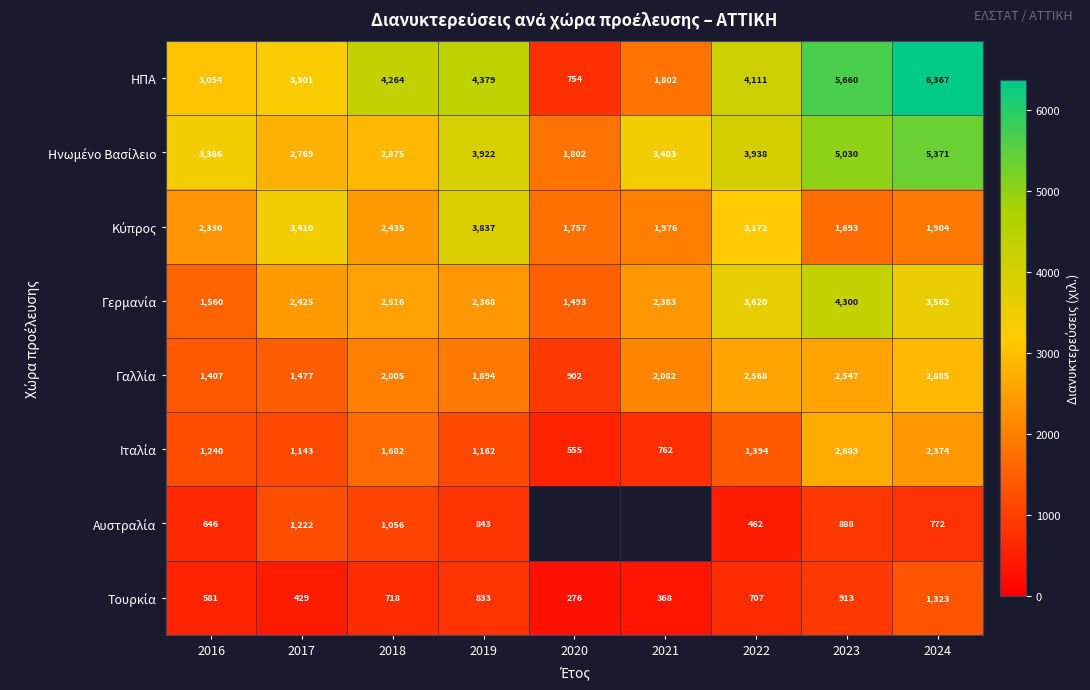

The Κύπρος series shows 524.8 at 2020. True or false?

False